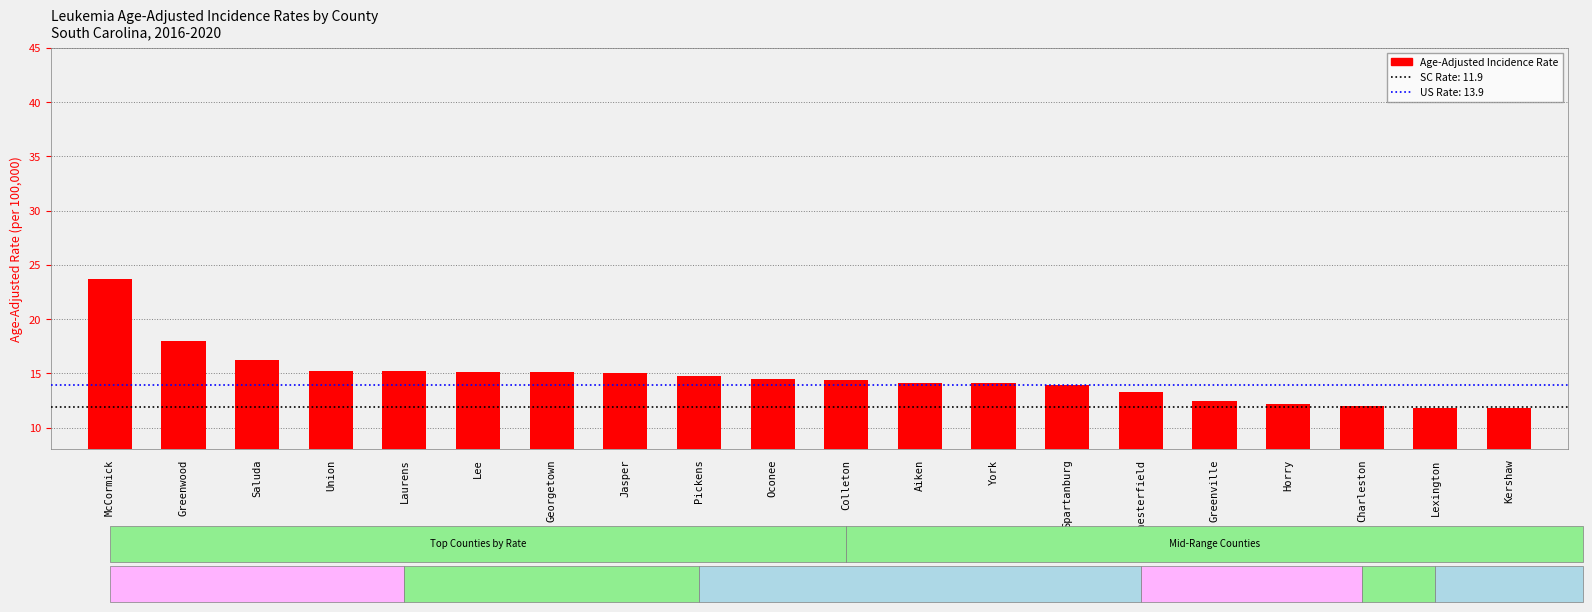

How many bars are there in total?

20